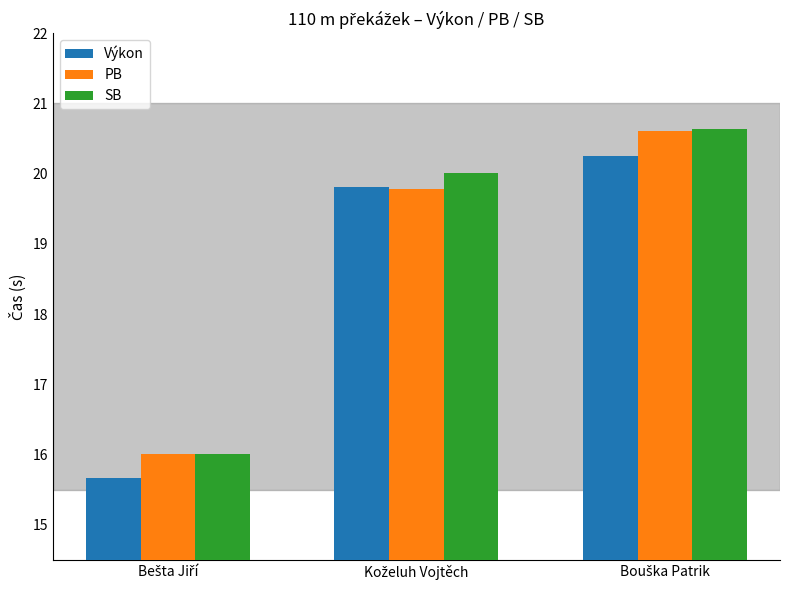

What is the smallest value displayed?

15.7